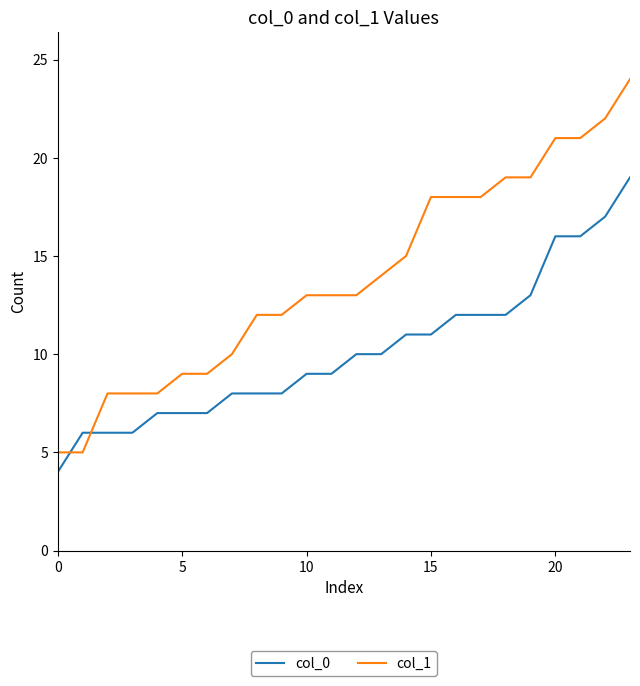

What is the sum of all col_0 values?

244